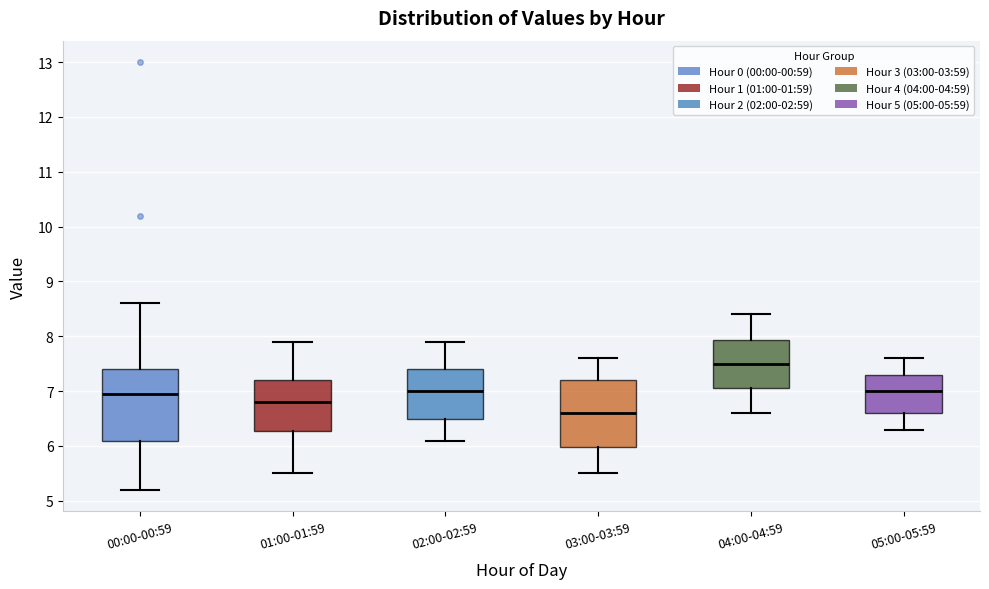

Reading left to right, read every box against the y-axis: the position of its median line, the range the box covers, and the ends of its whiskers. The values are not printed on the chart, so give them approximately, as read against the axis.

00:00-00:59: median 7.0, box 6.1 to 7.4, whiskers 5.2 to 8.6
01:00-01:59: median 6.8, box 6.3 to 7.2, whiskers 5.5 to 7.9
02:00-02:59: median 7.0, box 6.5 to 7.4, whiskers 6.1 to 7.9
03:00-03:59: median 6.6, box 6.0 to 7.2, whiskers 5.5 to 7.6
04:00-04:59: median 7.5, box 7.1 to 7.9, whiskers 6.6 to 8.4
05:00-05:59: median 7.0, box 6.6 to 7.3, whiskers 6.3 to 7.6